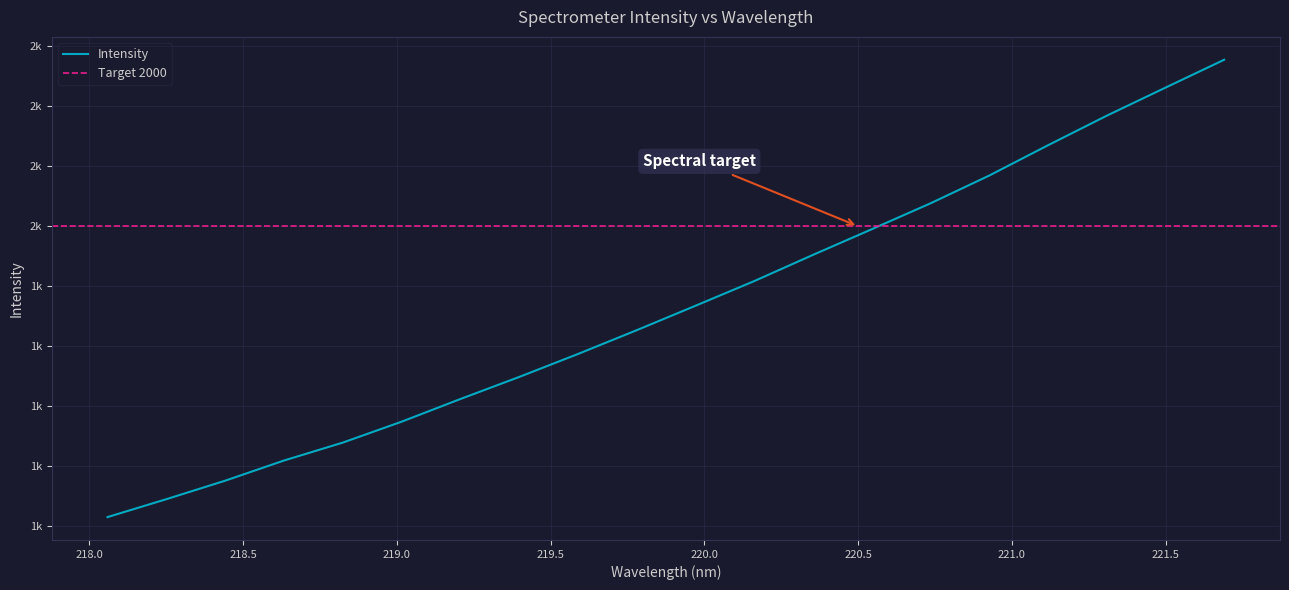

What is the average value?

1865.2